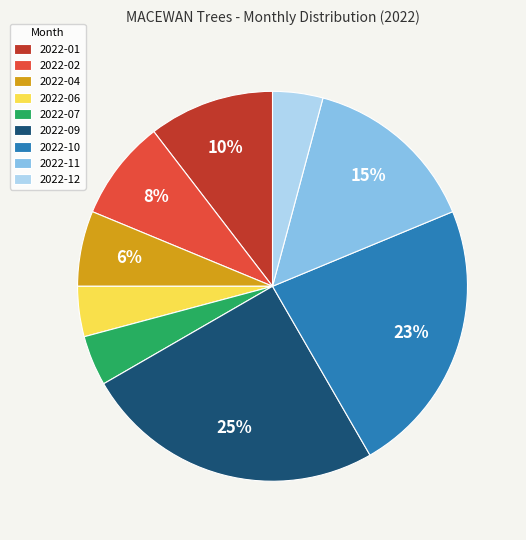

Between 2022-06 and 2022-09, which is larger?

2022-09